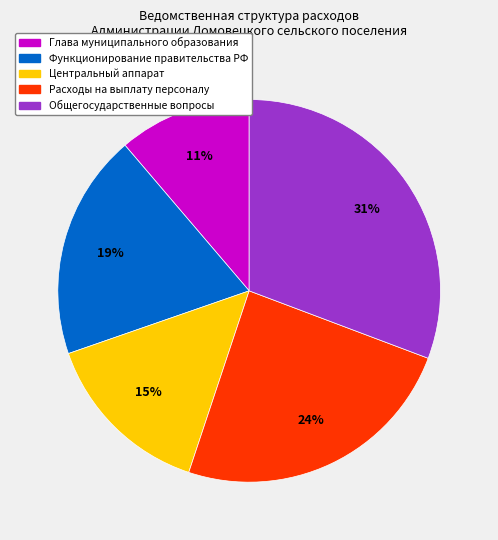

Between Функционирование правительства РФ and Центральный аппарат, which is larger?

Функционирование правительства РФ